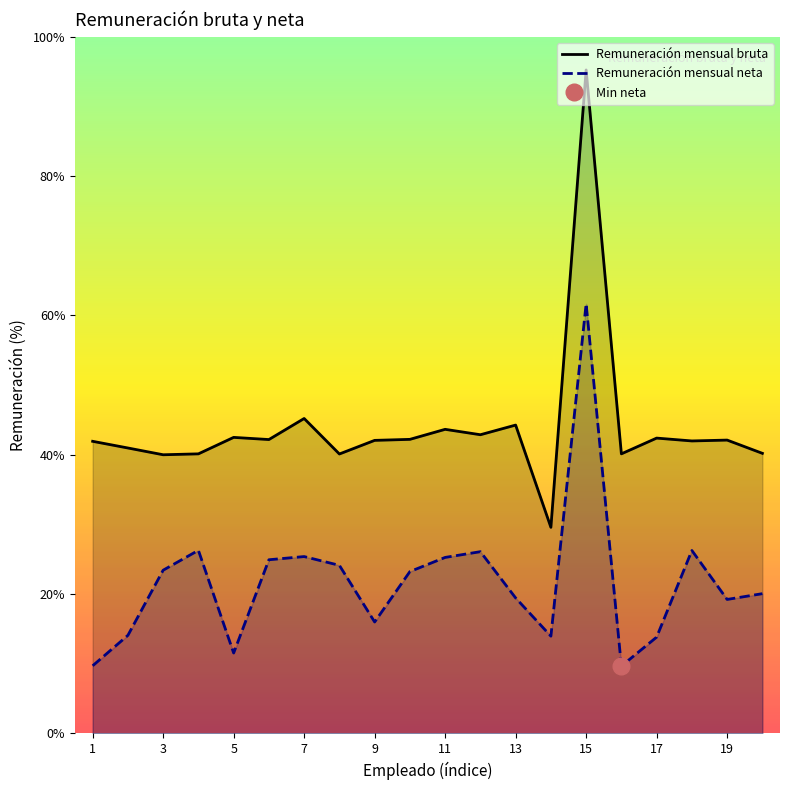

True or false: Remuneración mensual neta and Remuneración mensual bruta cross at least once.

False